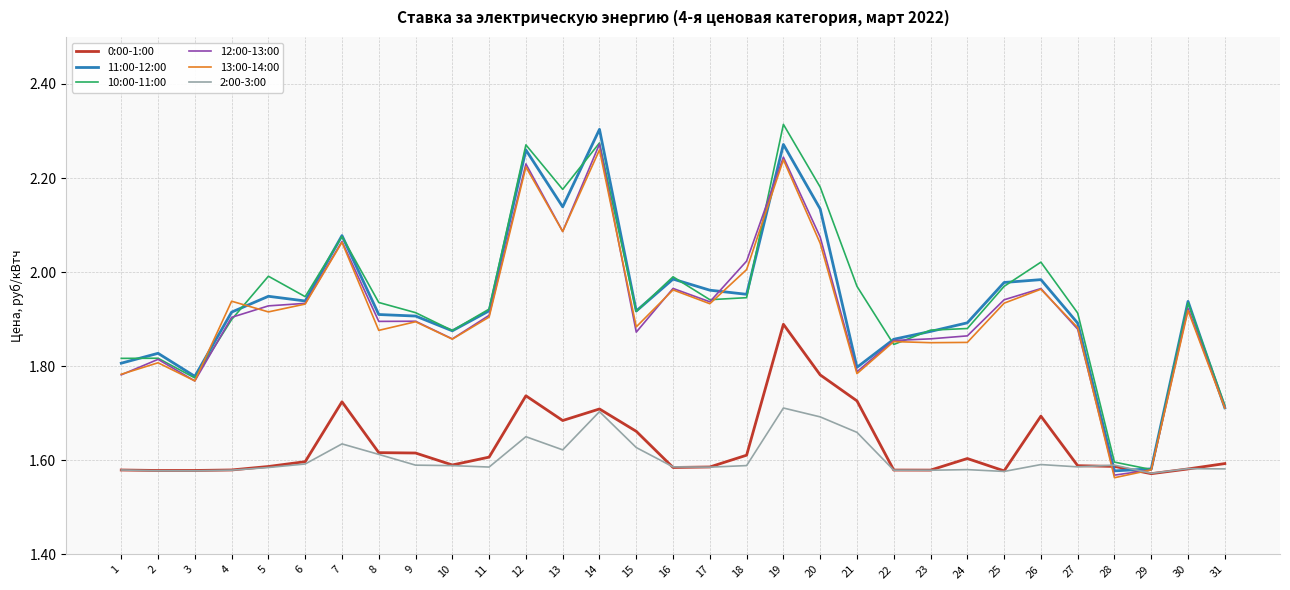

Which category has the highest value in the 12:00-13:00 series?

14